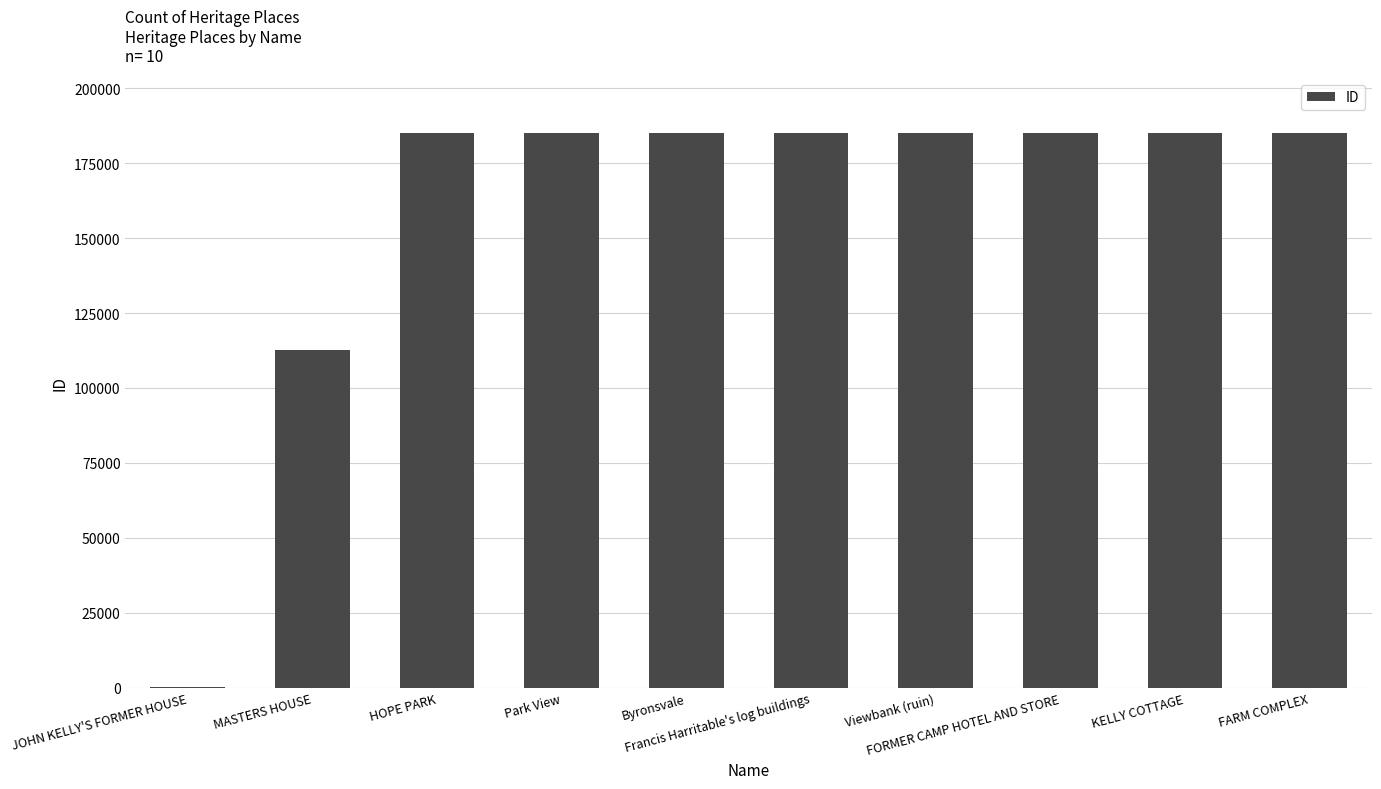

What is the sum of all values?

1592404